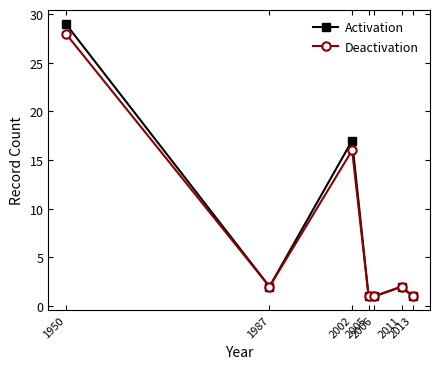

What are all the series names shown in the legend?

Activation, Deactivation